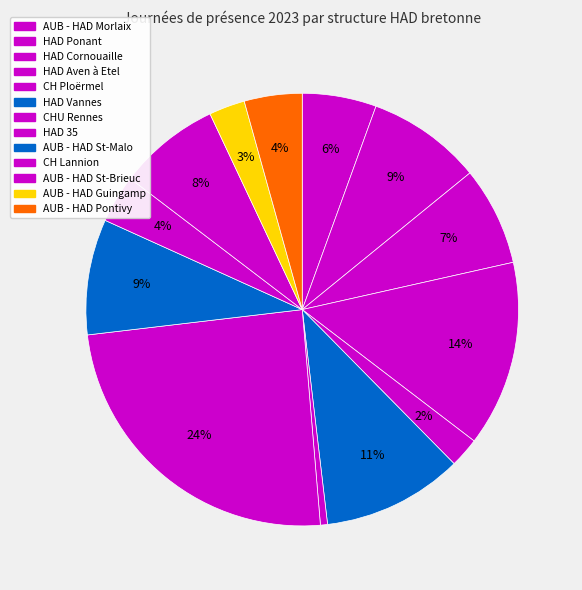

Count the number of slices in the pie.

13